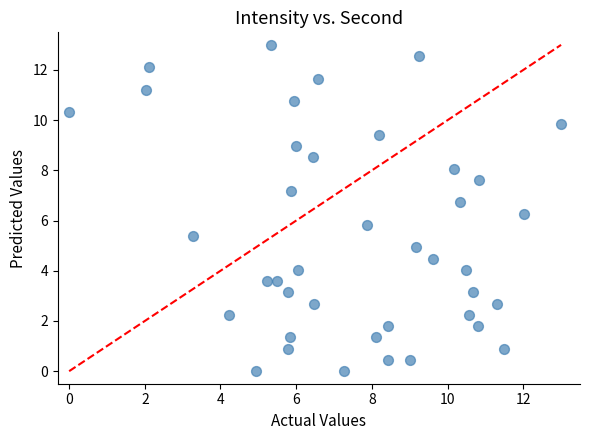

What is the range of X values (max minus min)?

13.0